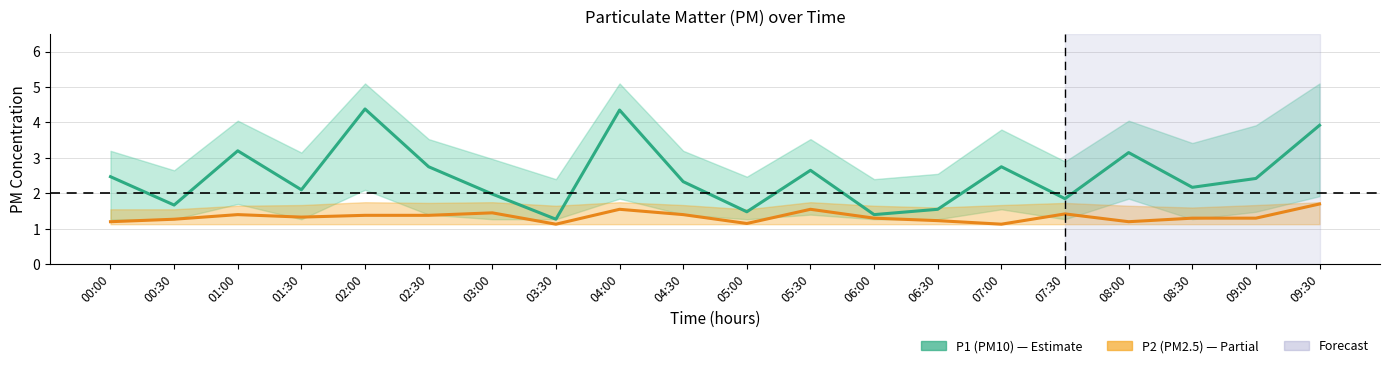

True or false: P1 (PM10) and P2 (PM2.5) intersect in this chart.

False